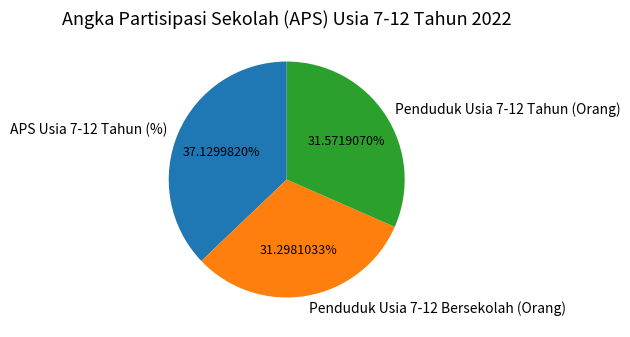

What is the ratio of the value at APS Usia 7-12 Tahun (%) to the value at Penduduk Usia 7-12 Bersekolah (Orang)?

1.2